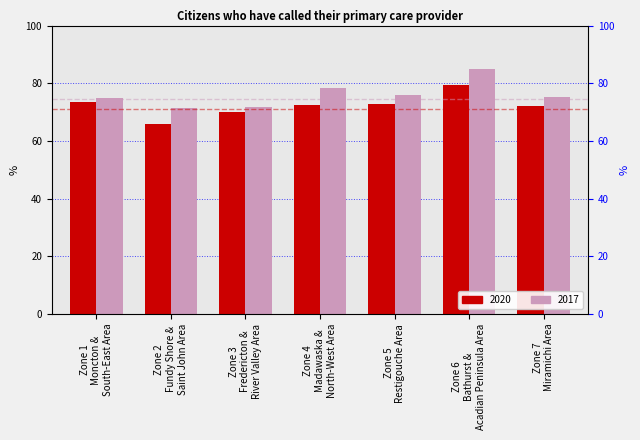

What position from the right is Zone 7 Miramichi Area?

1